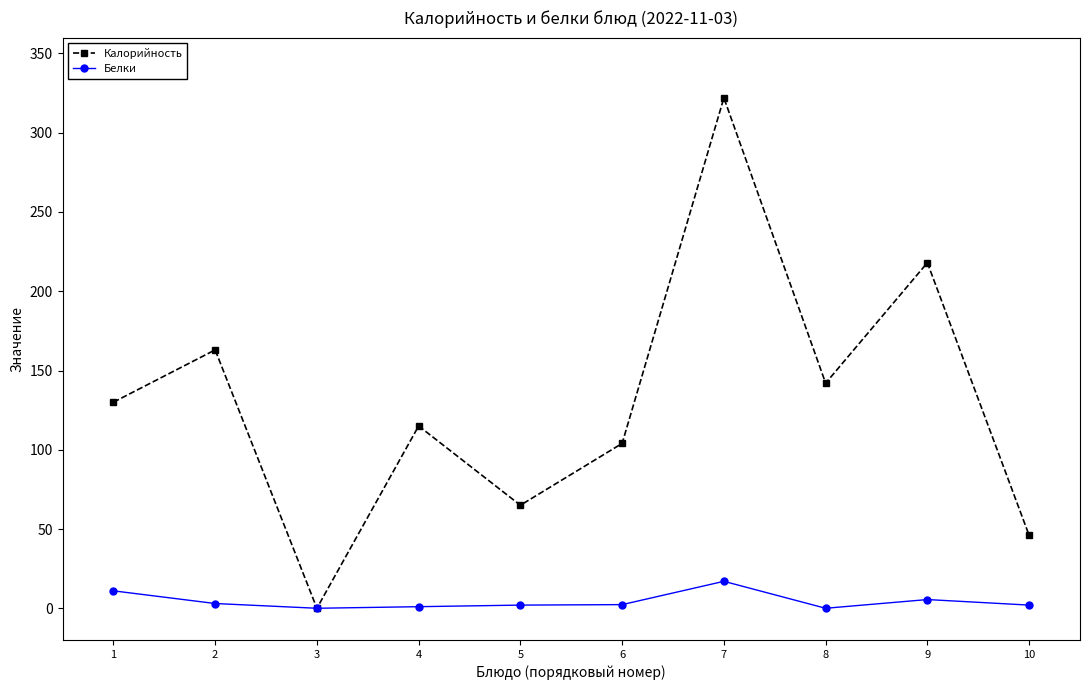

Rank the series by their maximum value, from lowest to highest.

Белки, Калорийность